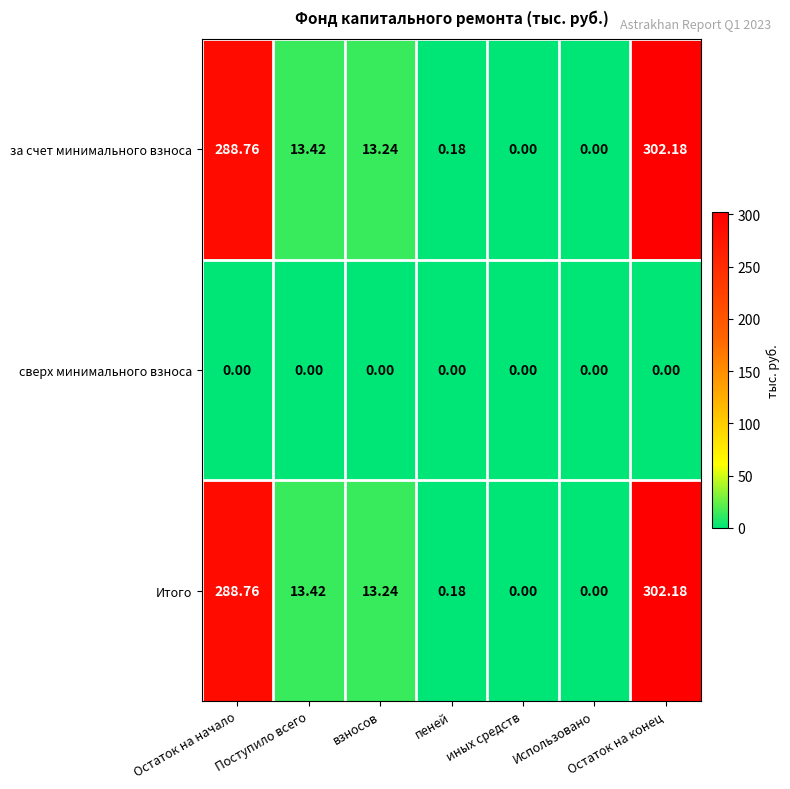

Where is Итого nearest to the value 151?

Поступило всего